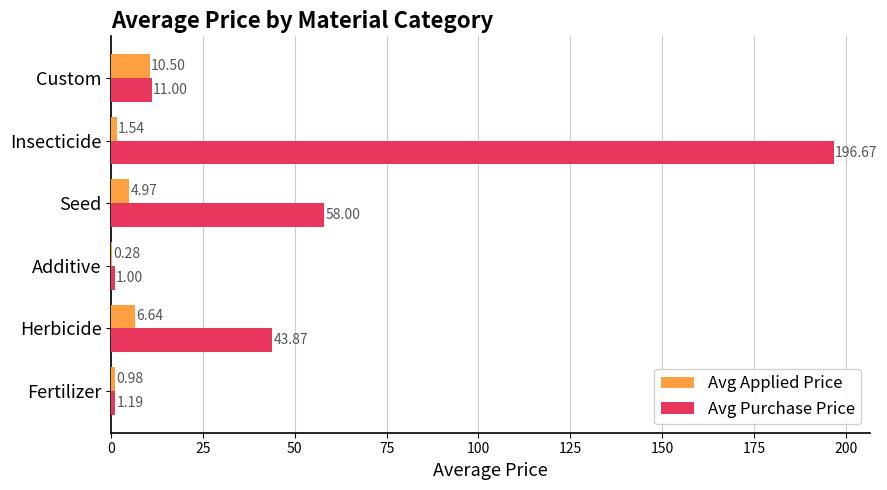

What is the sum of all Avg Applied Price values?

24.9